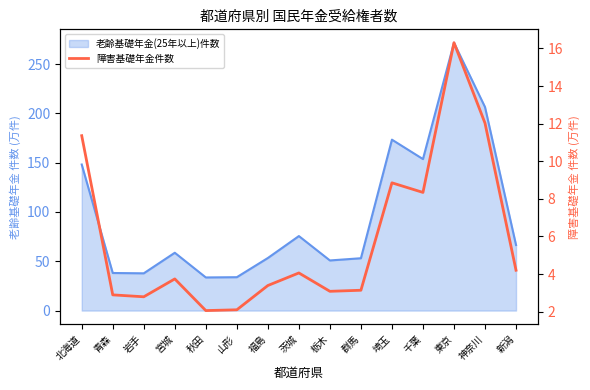

True or false: the data shows 2.4 at 宮城.

False